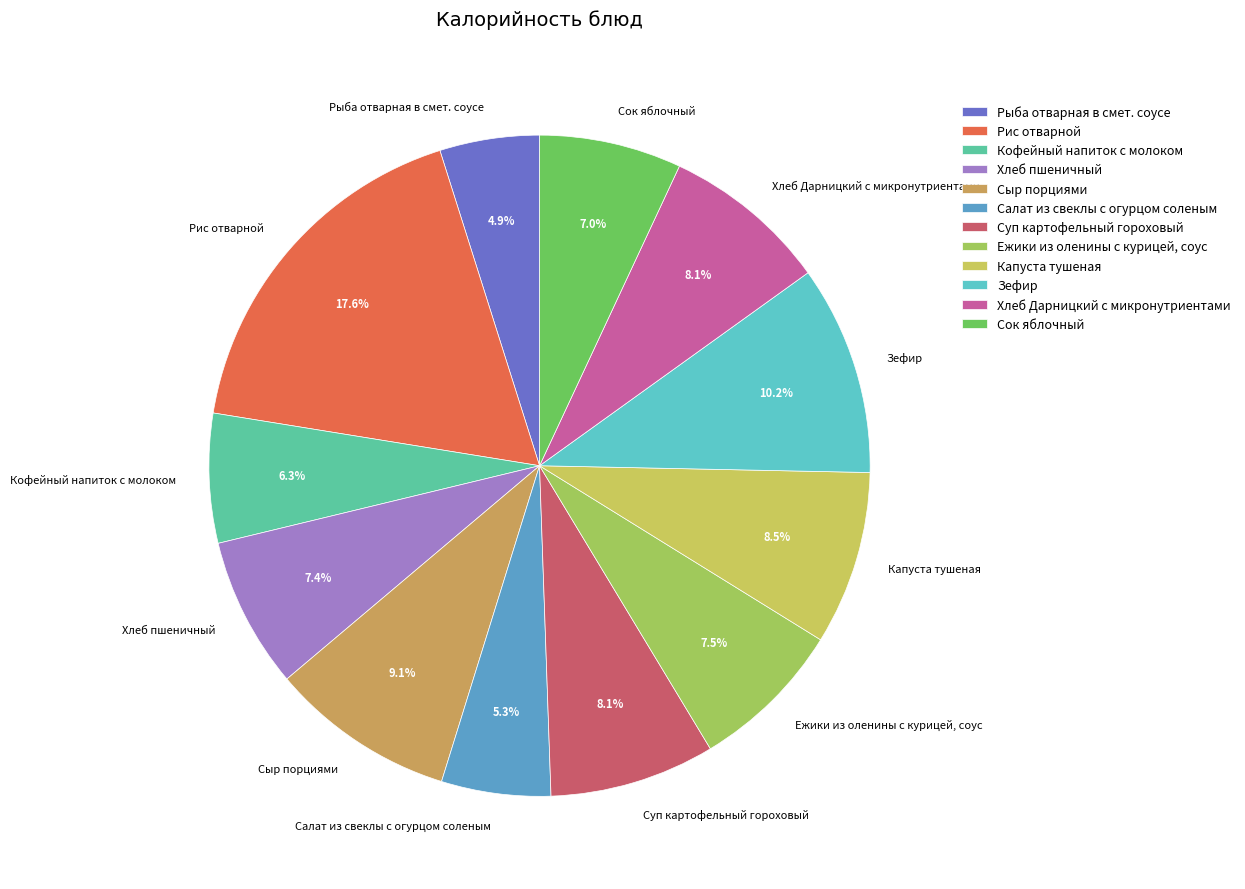

Is there any slice that represents more than half of the pie?

No